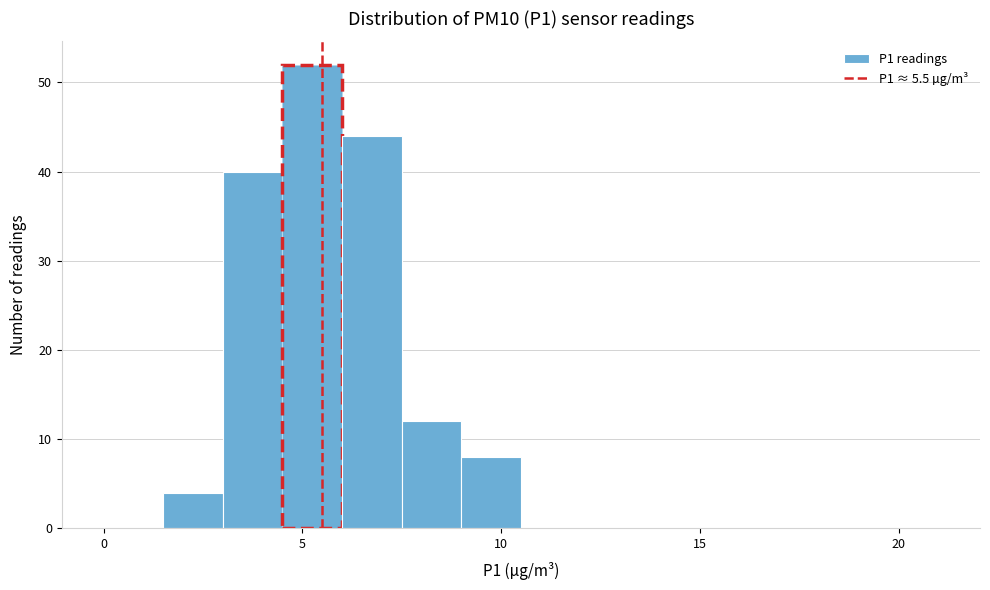

Read against the x-axis, roughly where is the centre of the tallest bar?

5.5